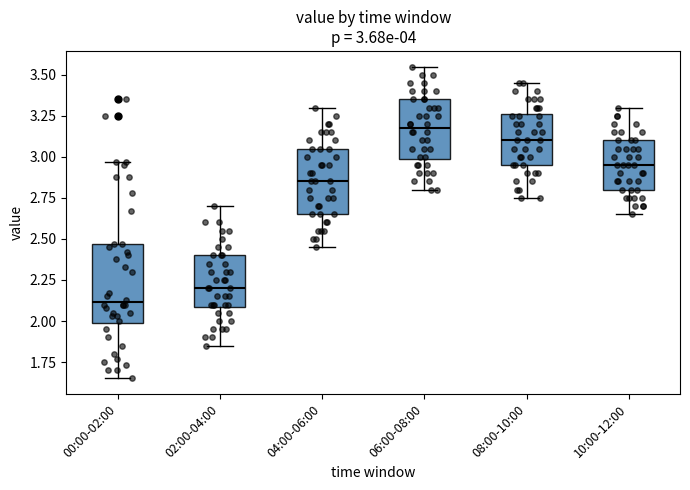

Comparing the boxes themselves (not the whiskers), which one is the tallest?

00:00-02:00